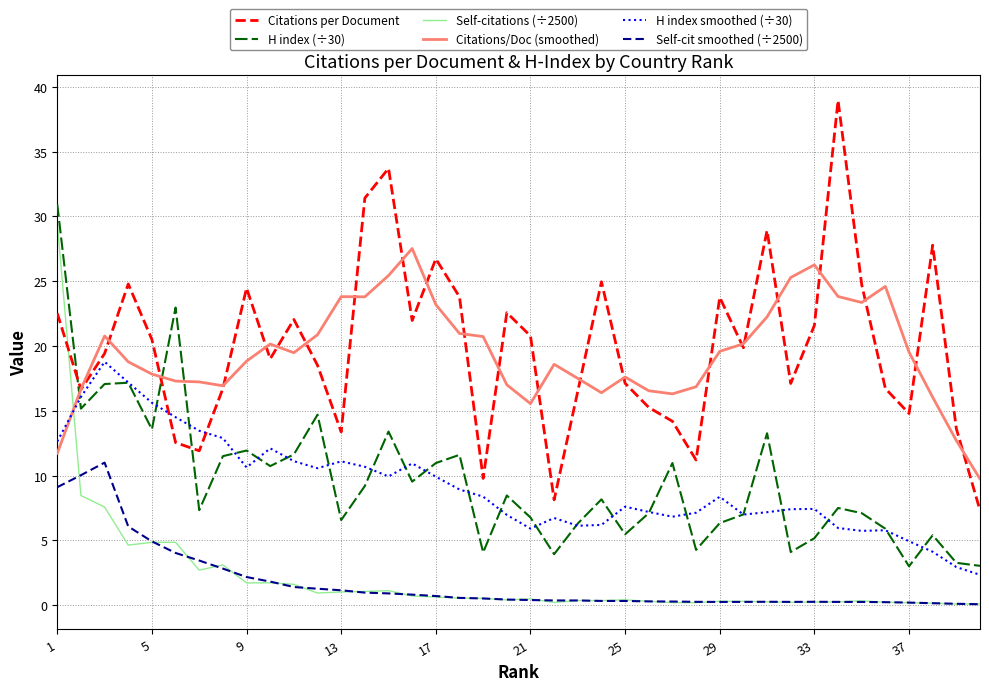

True or false: Self-citations (÷2500) and H index (÷30) intersect in this chart.

False